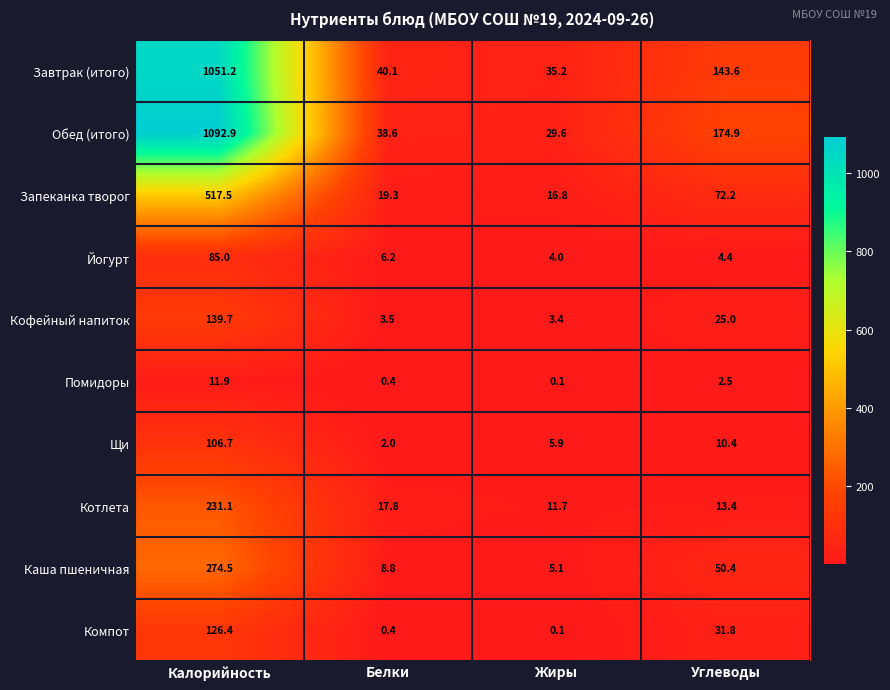

Is it true that Кофейный напиток equals 139.7 at Калорийность?

True